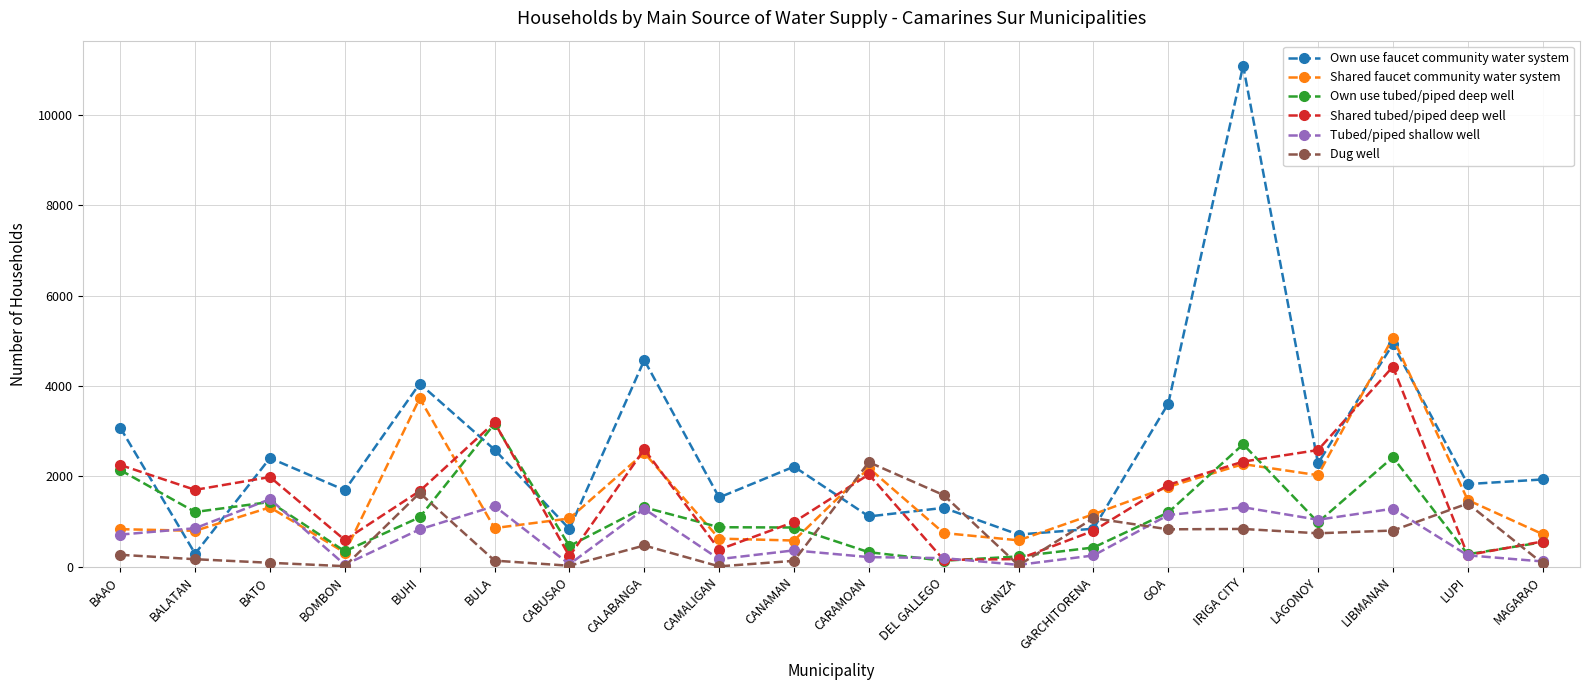

Is it true that Own use faucet community water system equals 3614 at GOA?

True